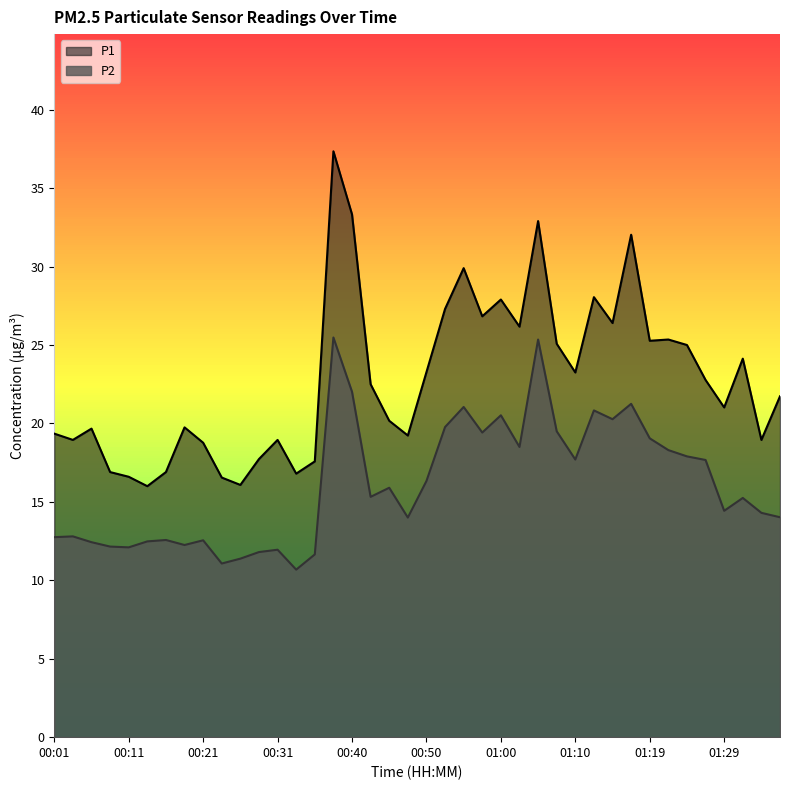

True or false: P1 and P2 cross at least once.

False